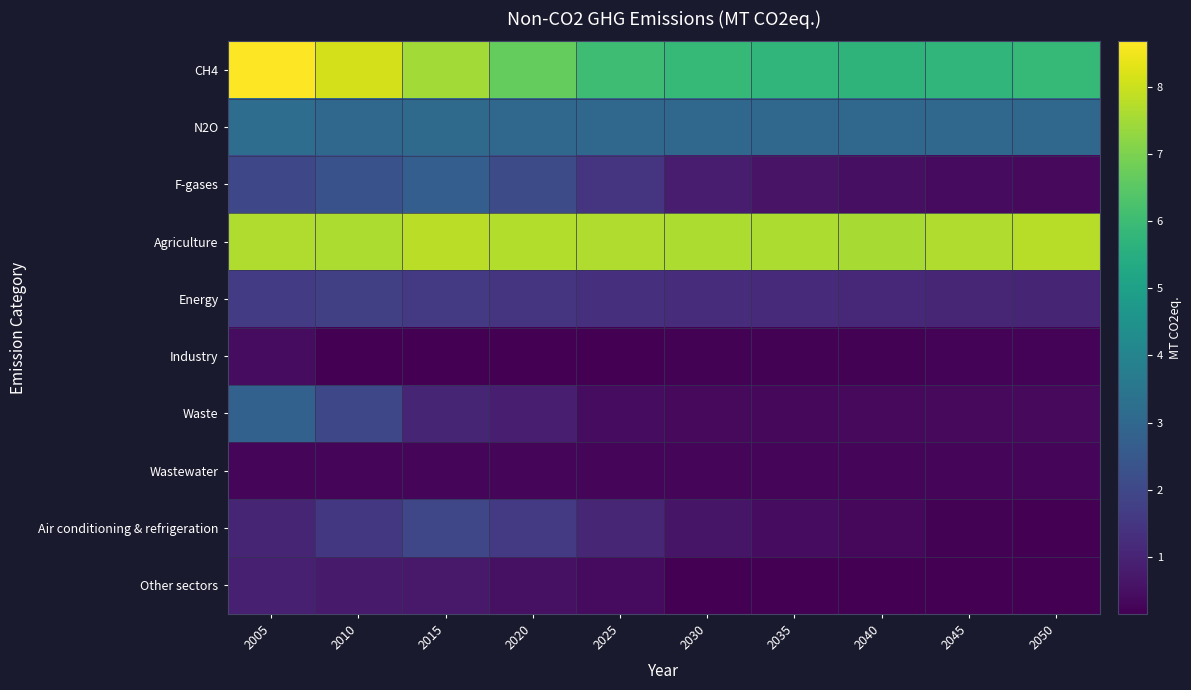

What is the greatest value displayed?

8.7